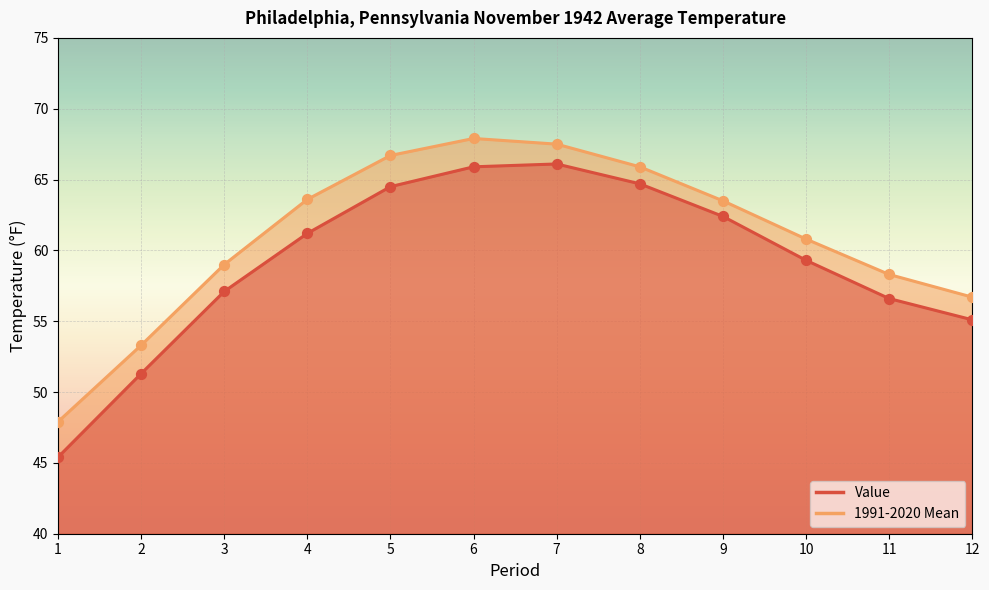

At which category is the sum across all series the highest?

6